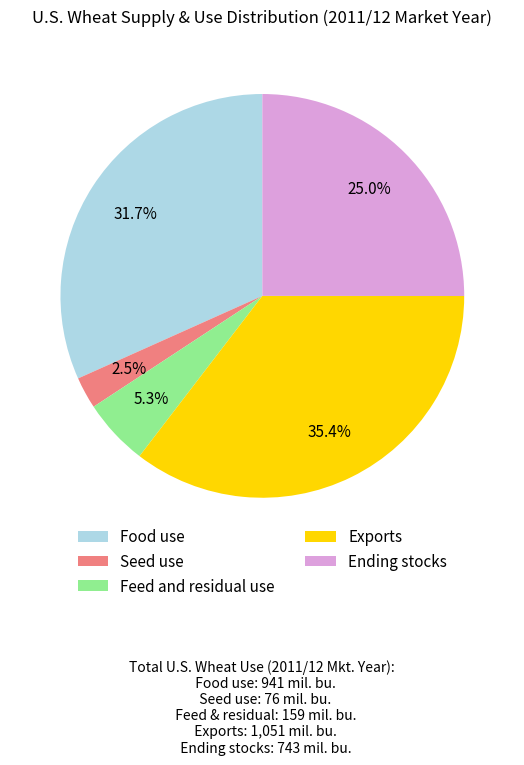

What percentage is the Feed and residual use slice, to the nearest percent?

5%